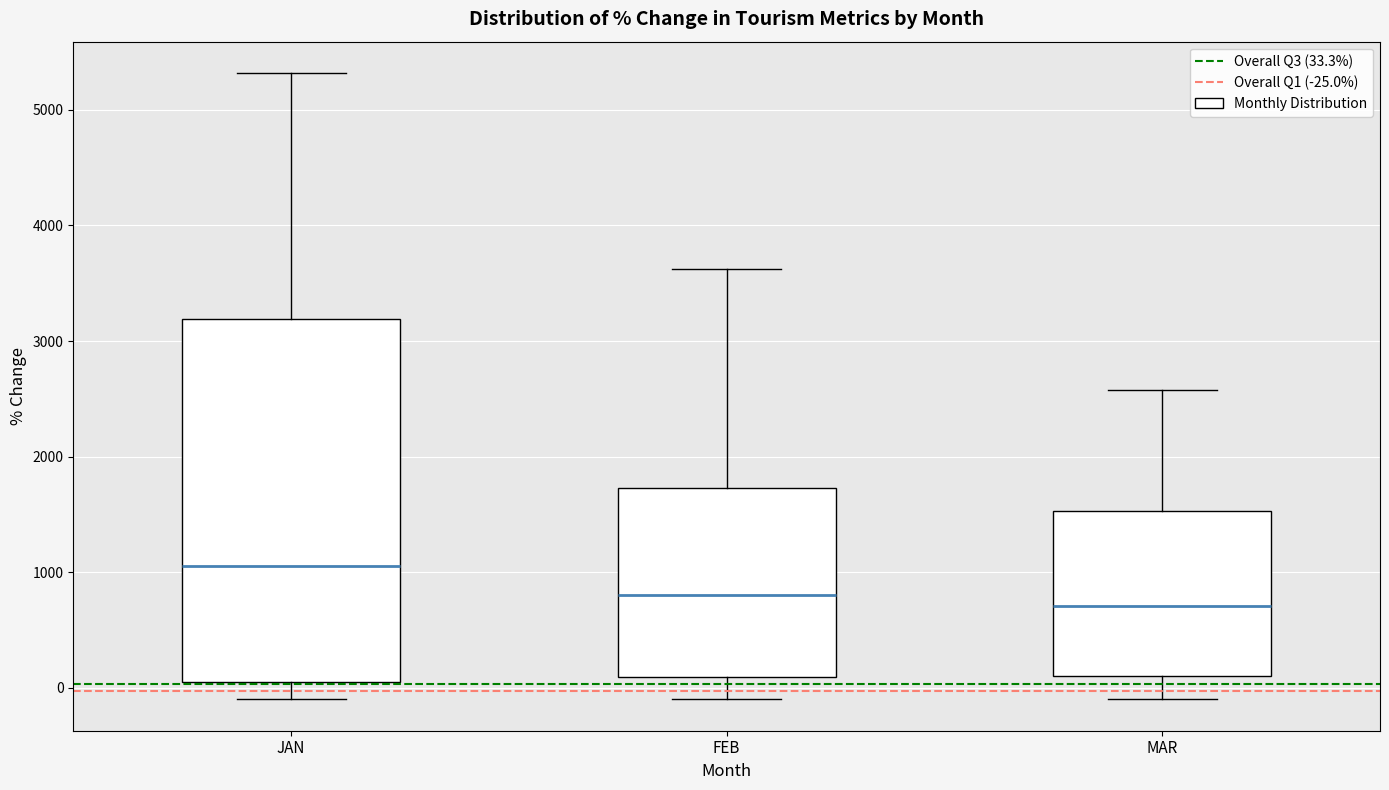

Reading left to right, transcribe this box plot: for each box, give where its median line is, the range the box spans, and where its two whiskers end, as read against the y-axis. The values are not printed on the chart, so give them approximately, as read against the axis.

JAN: median 1100, box 100 to 3200, whiskers -100 to 5300
FEB: median 800, box 100 to 1700, whiskers -100 to 3600
MAR: median 700, box 100 to 1500, whiskers -100 to 2600